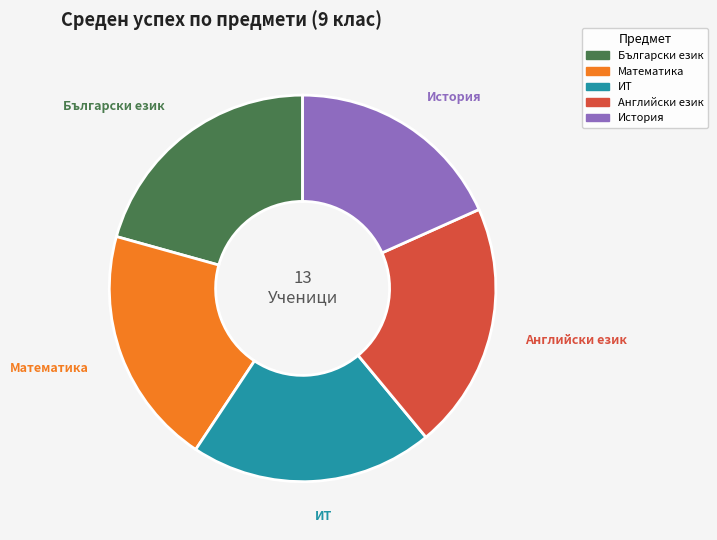

True or false: История accounts for 30% of the total.

False